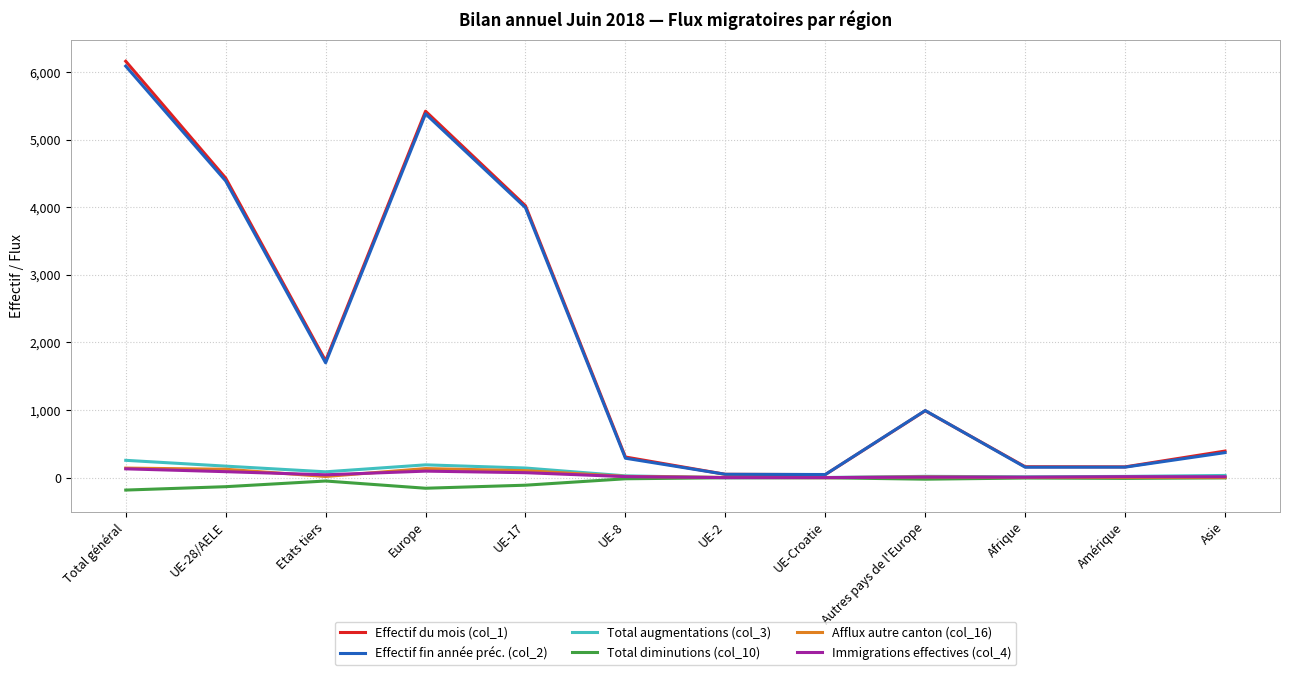

What is the maximum value shown in the chart?

6159